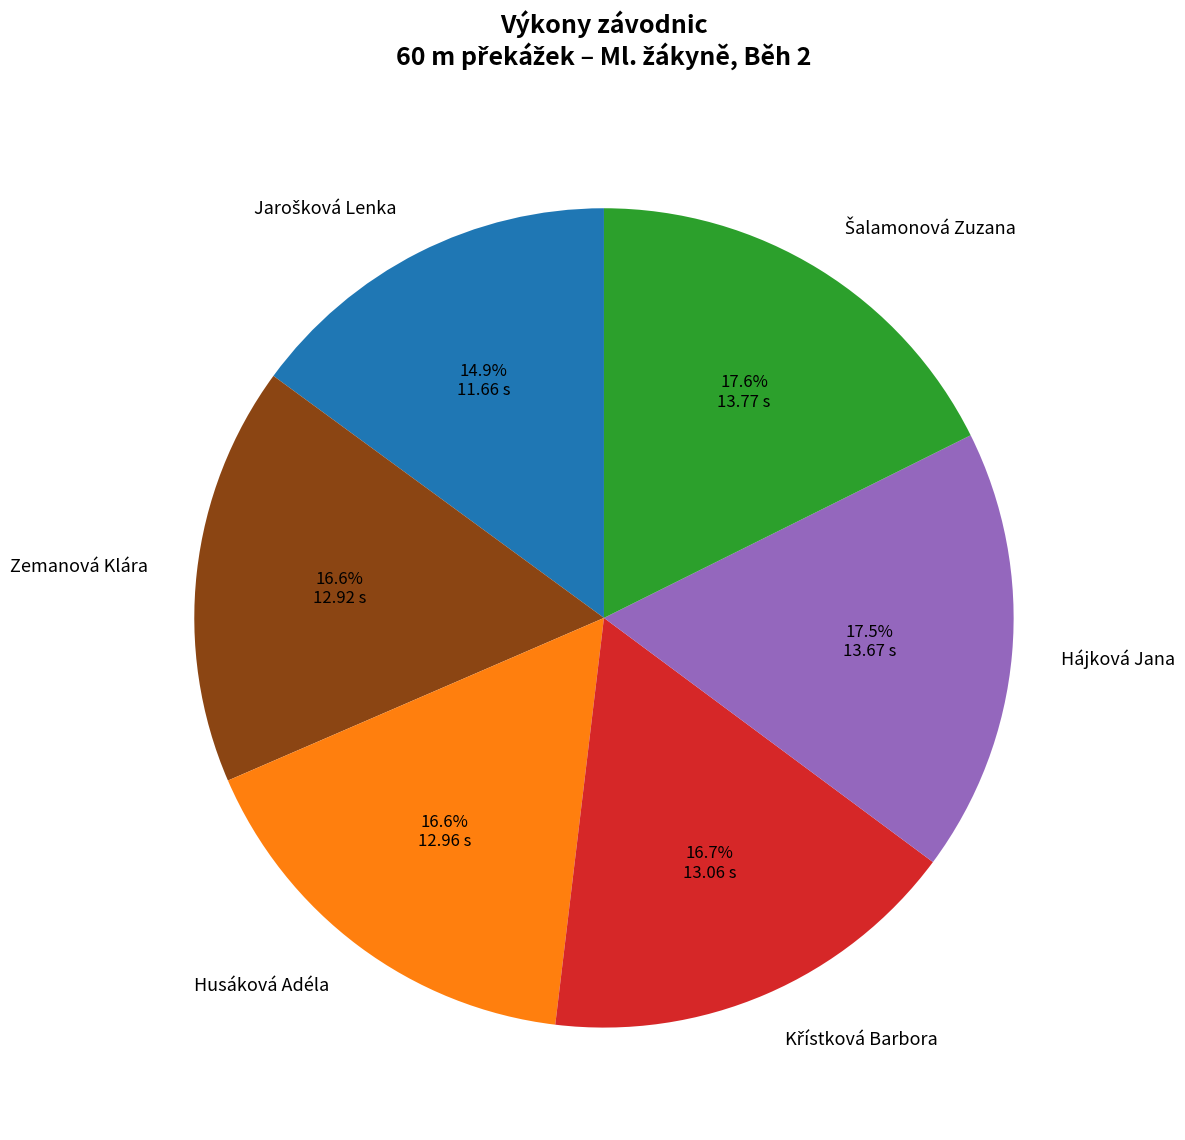

Approximately how many times larger is the value at Hájková Jana compared to Zemanová Klára?

1.1